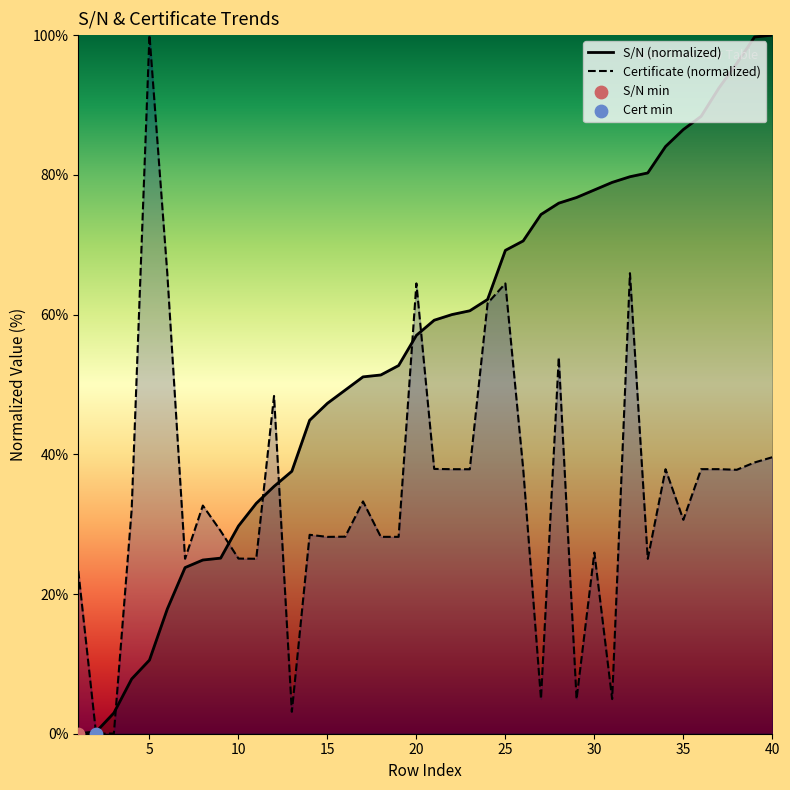

Which series has the widest spread of Y values?

S/N